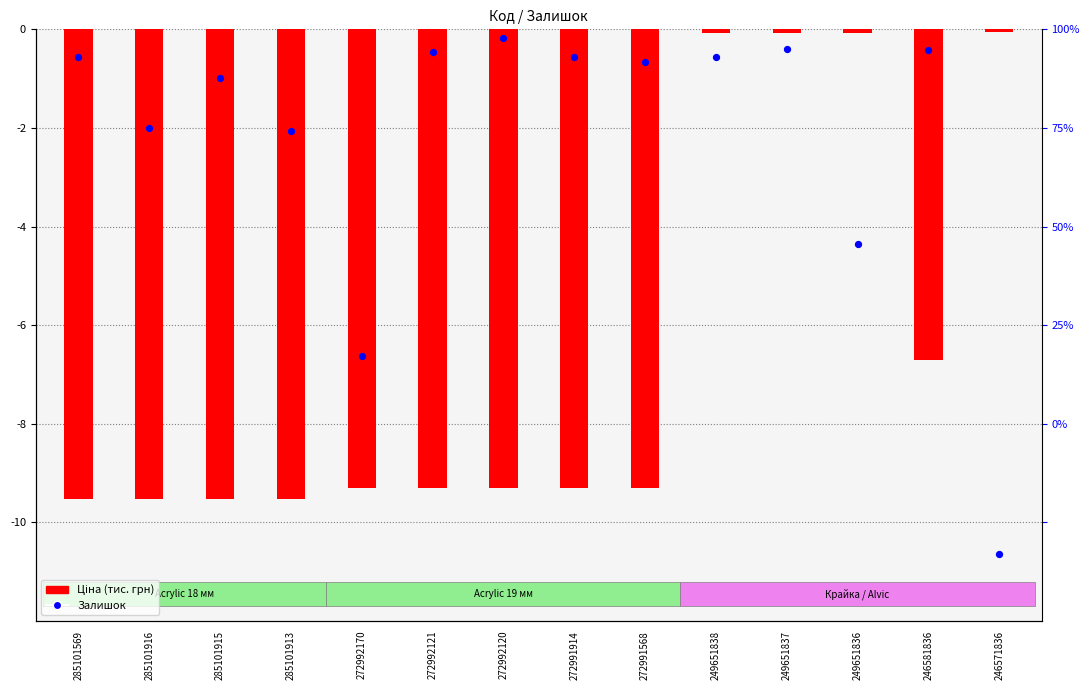

Is the value of Ціна (тис. грн) at 272992170 greater than the value of Залишок at 272992120?

No